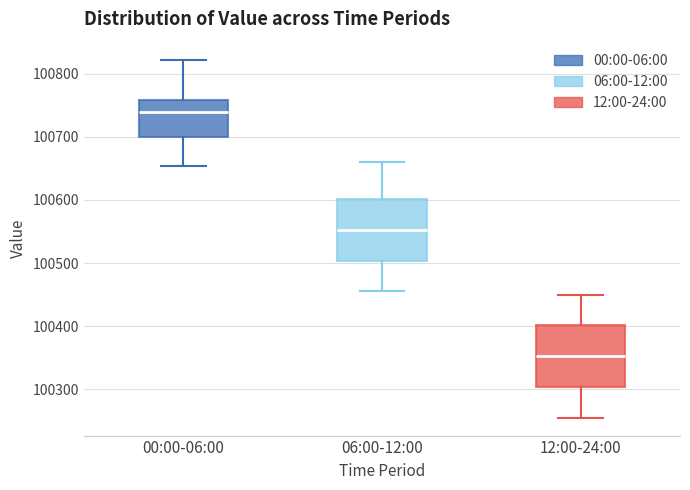

Reading left to right, transcribe this box plot: for each box, give where its median line is, the range the box spans, and where its two whiskers end, as read against the y-axis. The values are not printed on the chart, so give them approximately, as read against the axis.

00:00-06:00: median 100740, box 100700 to 100760, whiskers 100650 to 100820
06:00-12:00: median 100550, box 100500 to 100600, whiskers 100460 to 100660
12:00-24:00: median 100350, box 100300 to 100400, whiskers 100260 to 100450